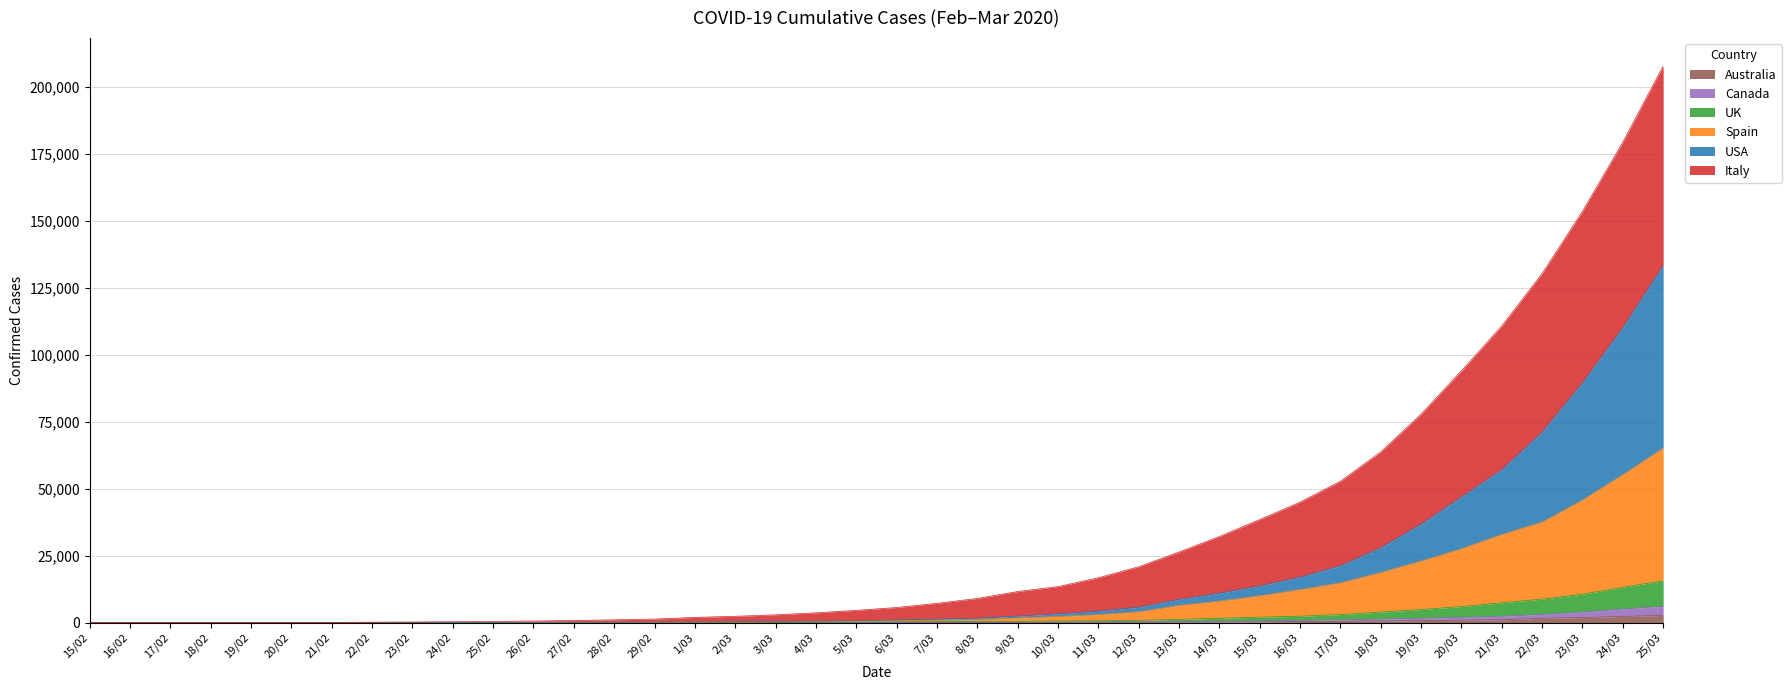

At which category is the sum across all series the highest?

25/03